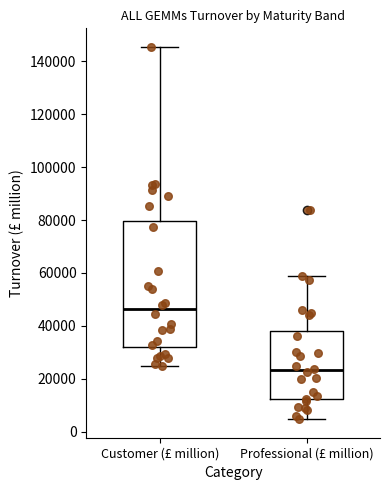

Which box is the tallest, from its lower edge to its upper edge?

Customer (£ million)